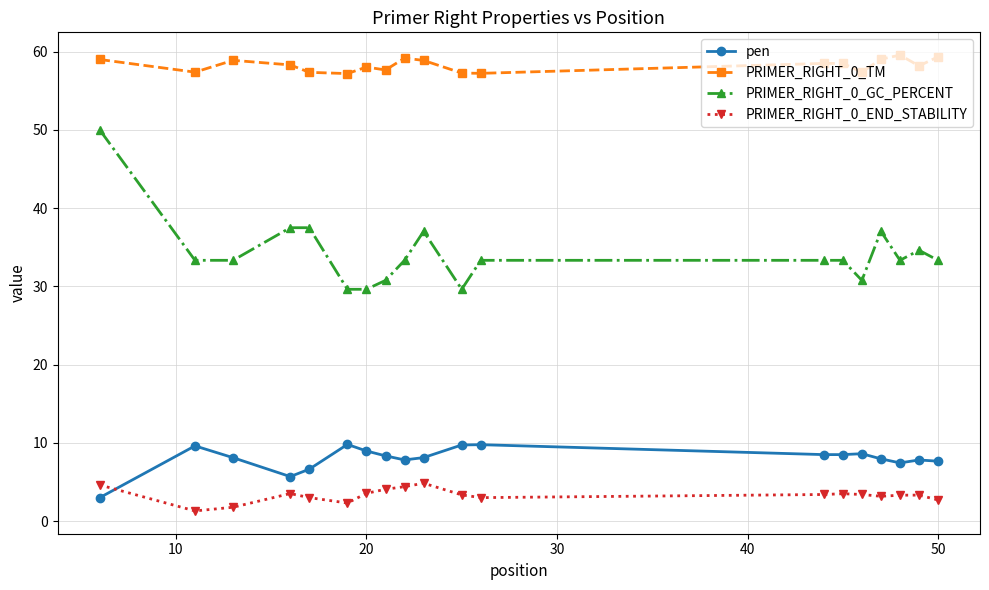

List the series in order of their peak value, lowest first.

PRIMER_RIGHT_0_END_STABILITY, pen, PRIMER_RIGHT_0_GC_PERCENT, PRIMER_RIGHT_0_TM